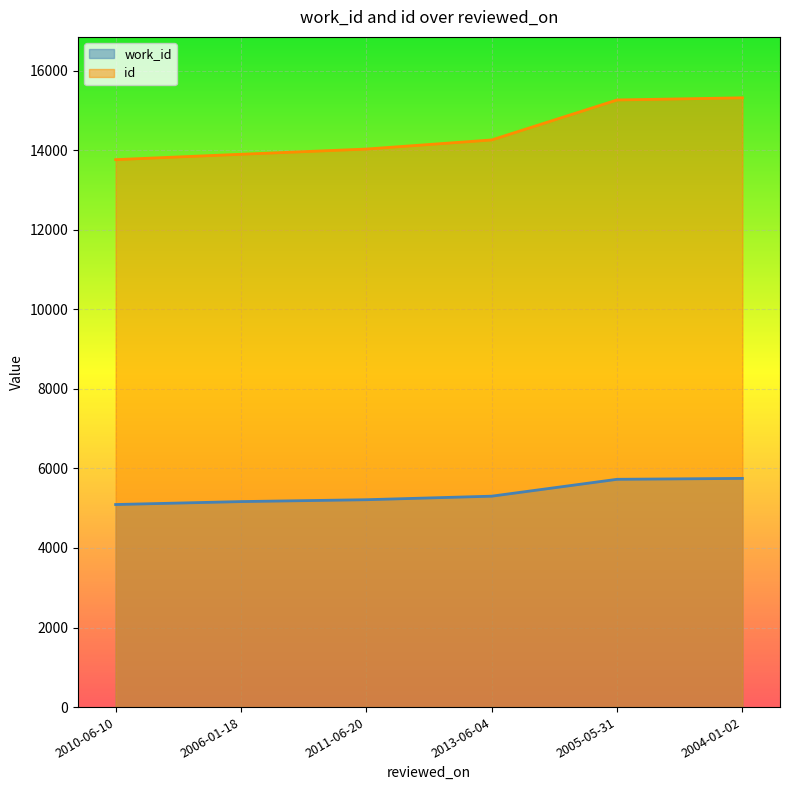

Which series has the widest spread of values?

id